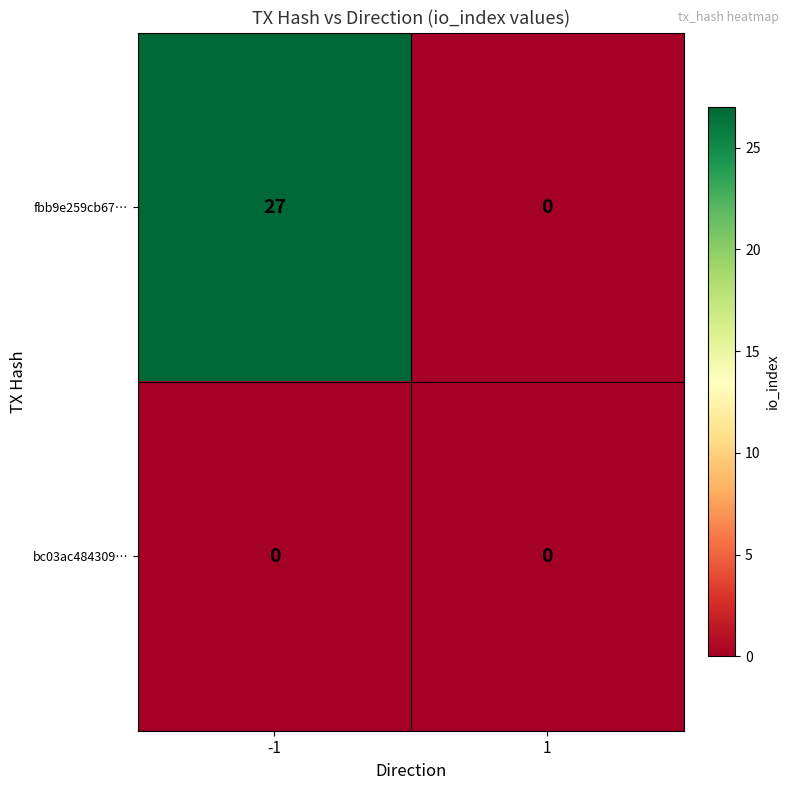

Reading right to left, extract all data points from this chart.

fbb9e259cb67…: 0	27
bc03ac484309…: 0	0